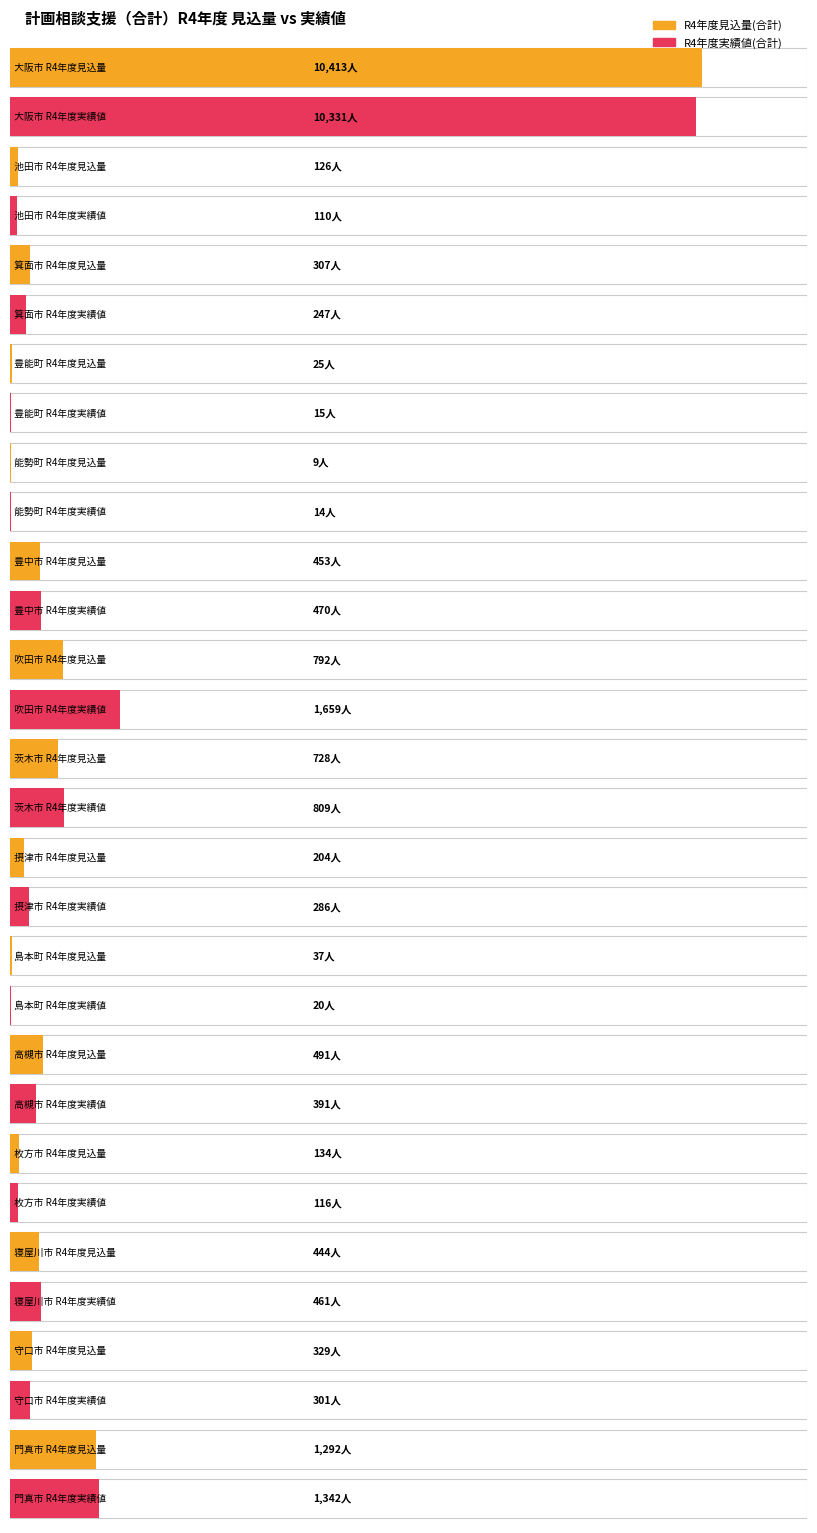

Count the number of data series in this chart.

2